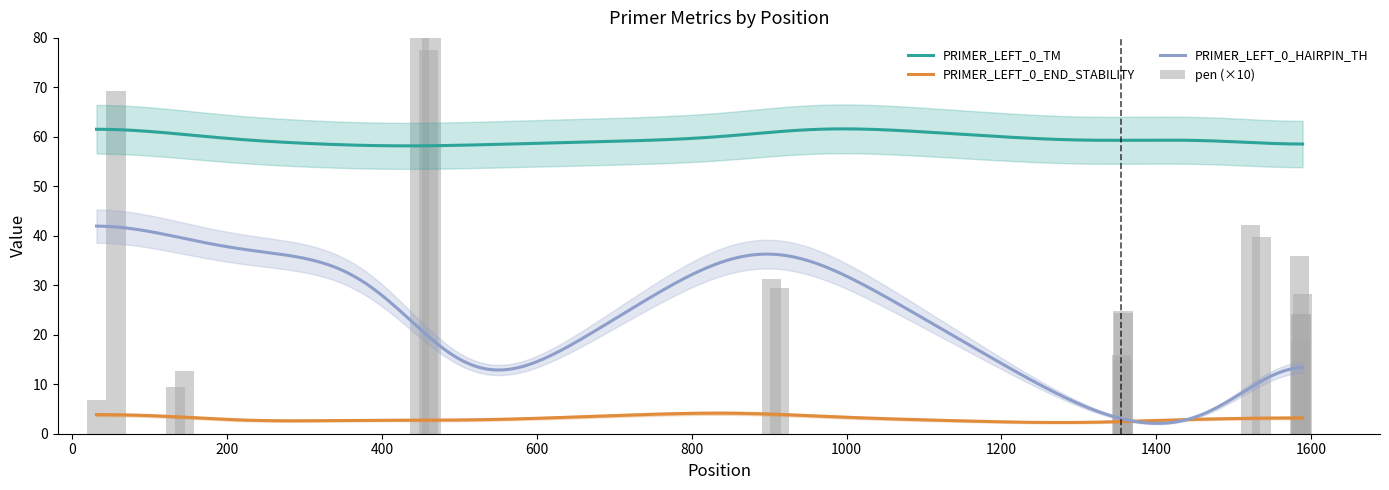

Is the value of pen at 9 greater than the value of PRIMER_LEFT_0_TM at 2?

No